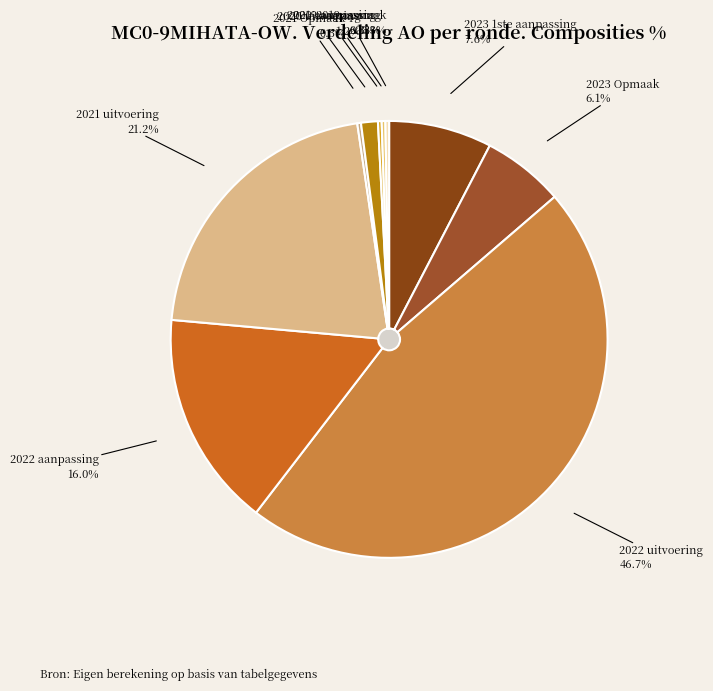

Approximately how many times larger is the value at 2023 Opmaak compared to 2021 Opmaak?

22.2